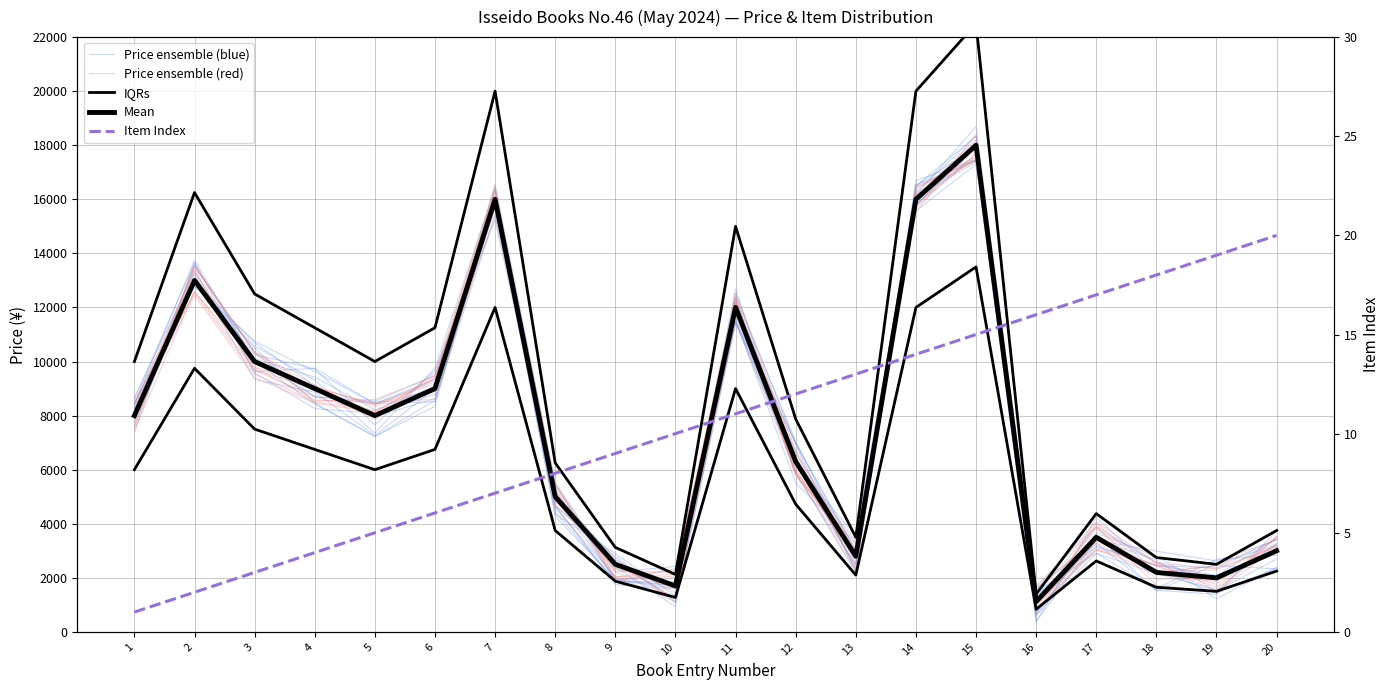

True or false: Mean and Price ensemble (blue) intersect in this chart.

True